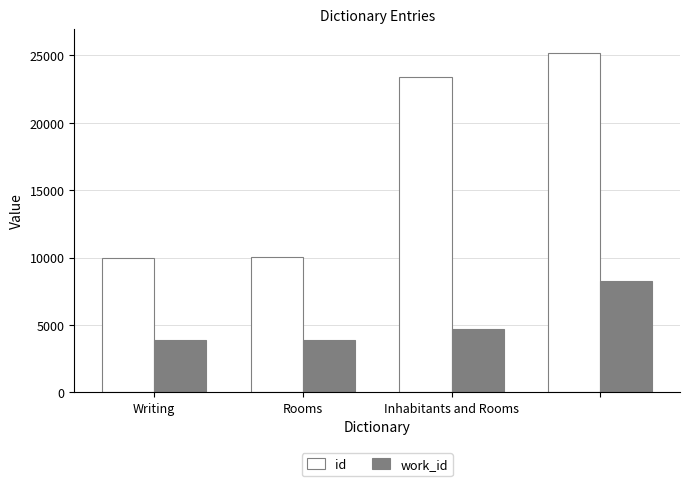

What is the minimum value for work_id?

3866